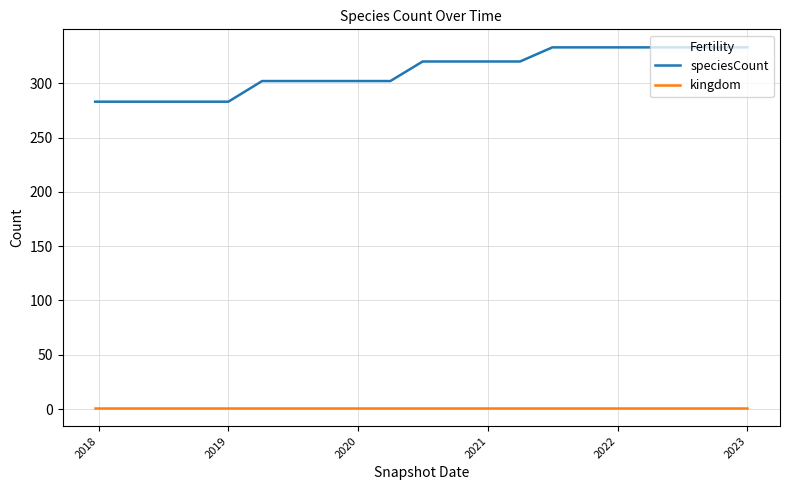

Which series has the largest total across all categories?

speciesCount